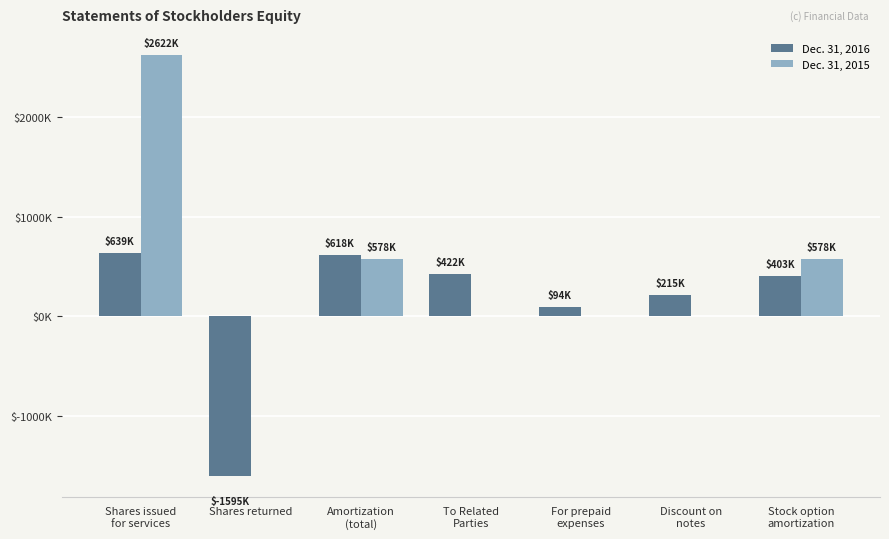

What are all the series names shown in the legend?

Dec. 31, 2016, Dec. 31, 2015